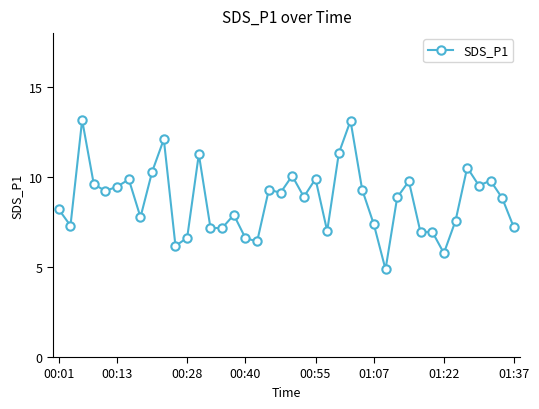

What is the maximum value shown in the chart?

13.2